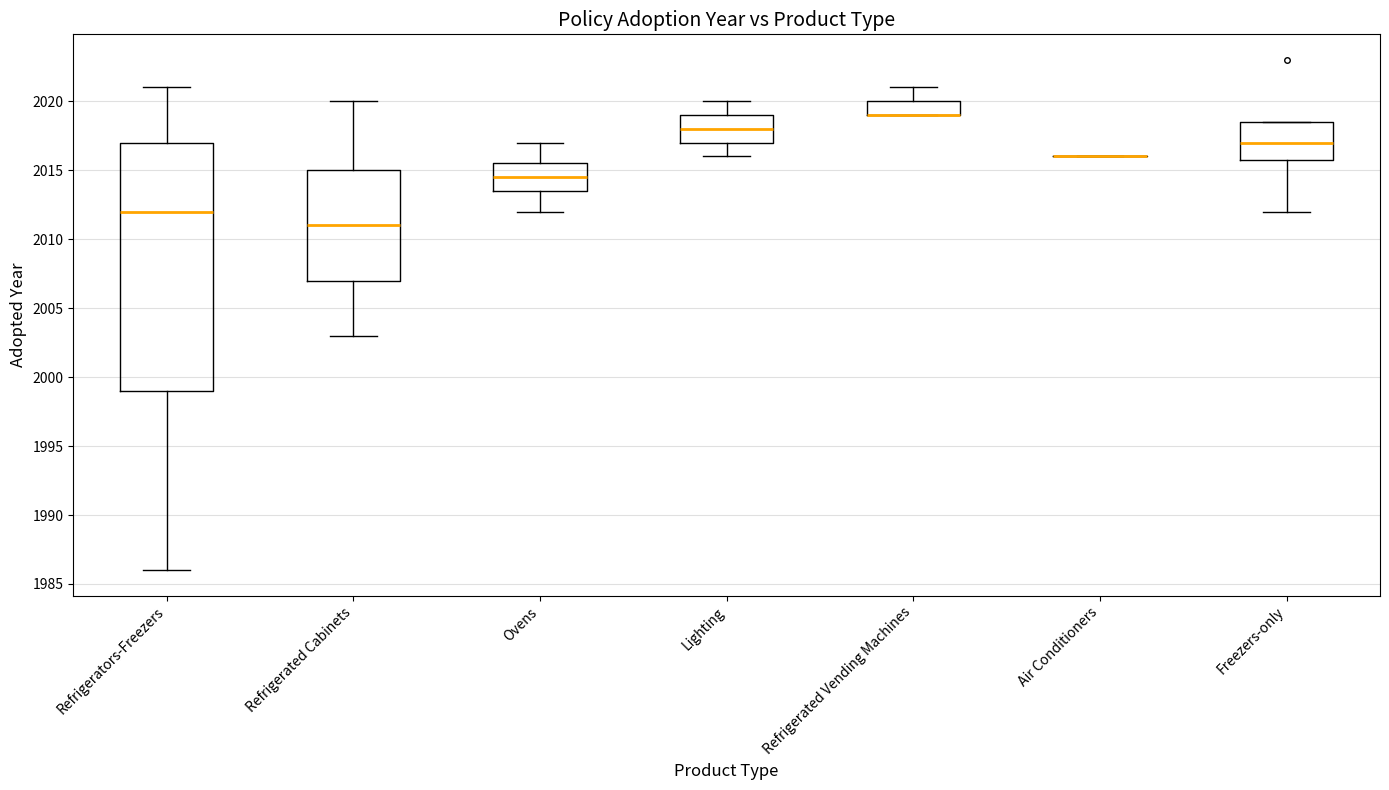

Which box is the tallest, from its lower edge to its upper edge?

Refrigerators-Freezers